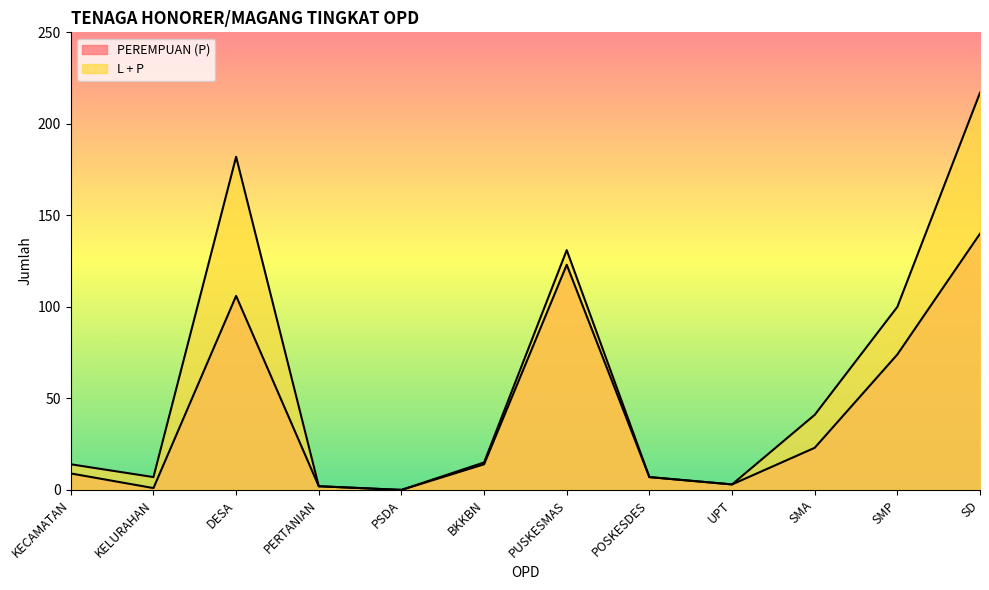

The PEREMPUAN (P) series shows 2 at PERTANIAN. True or false?

True